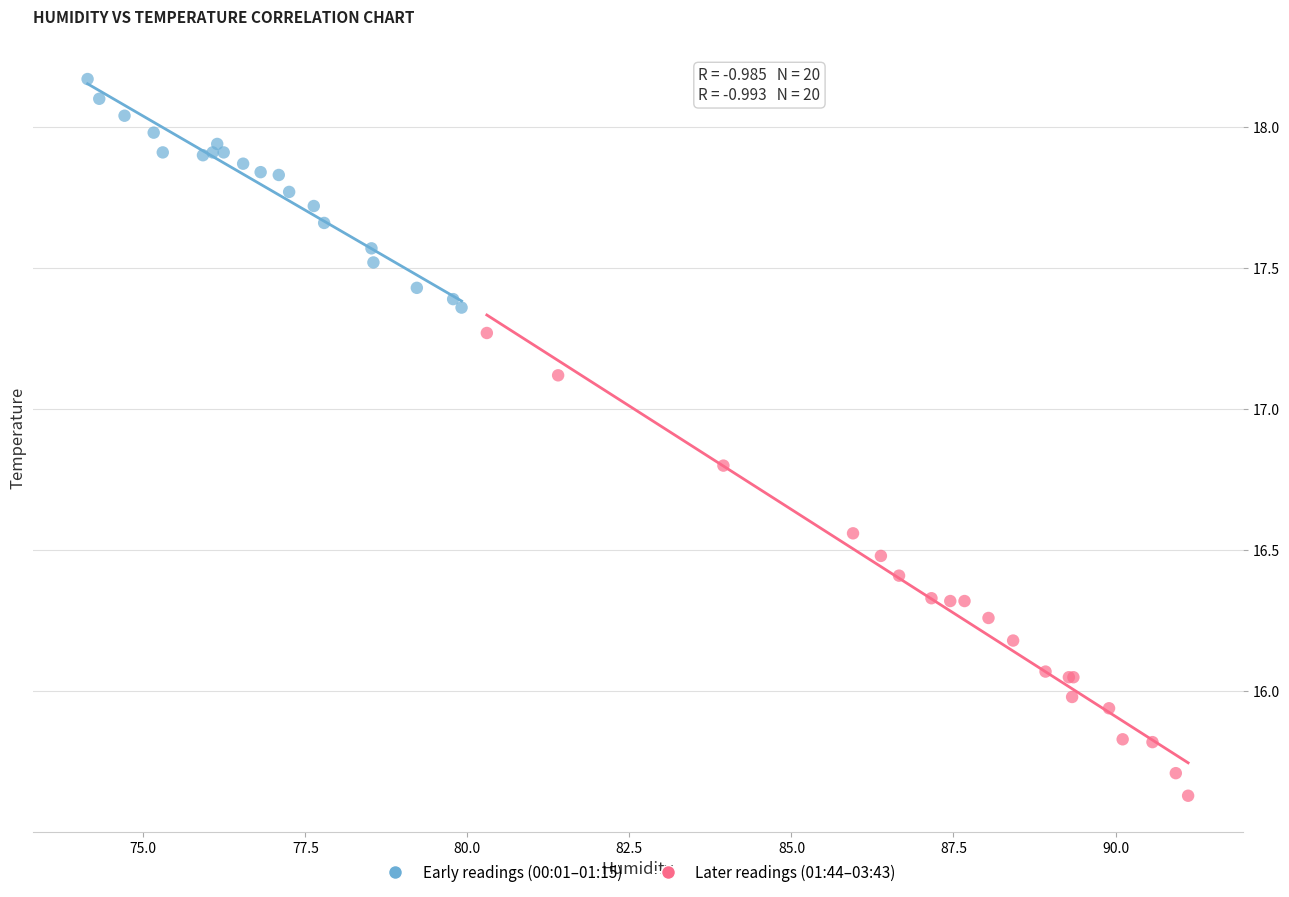

Which series reaches the maximum Y coordinate?

Early readings (00:01–01:15)